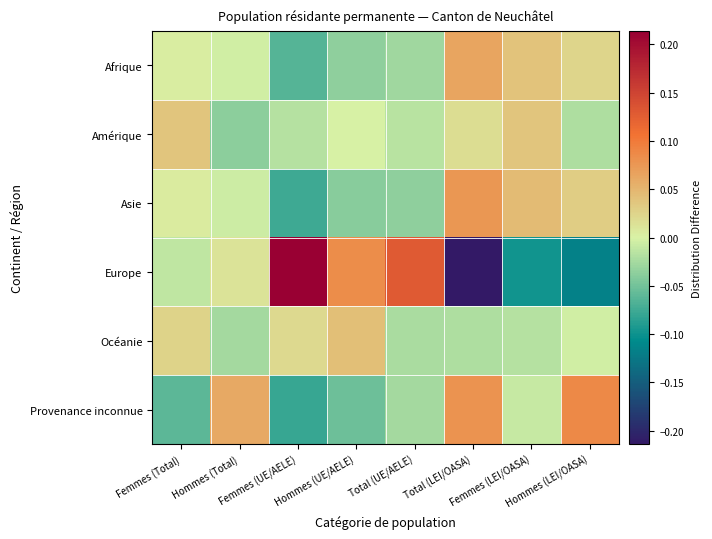

Rank the series by their maximum value, from lowest to highest.

Amérique, Océanie, Afrique, Asie, Provenance inconnue, Europe